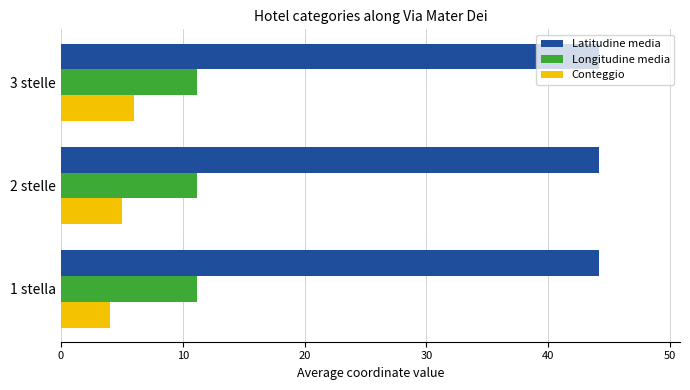

What is the difference between the highest and lowest values at 3 stelle?

38.2